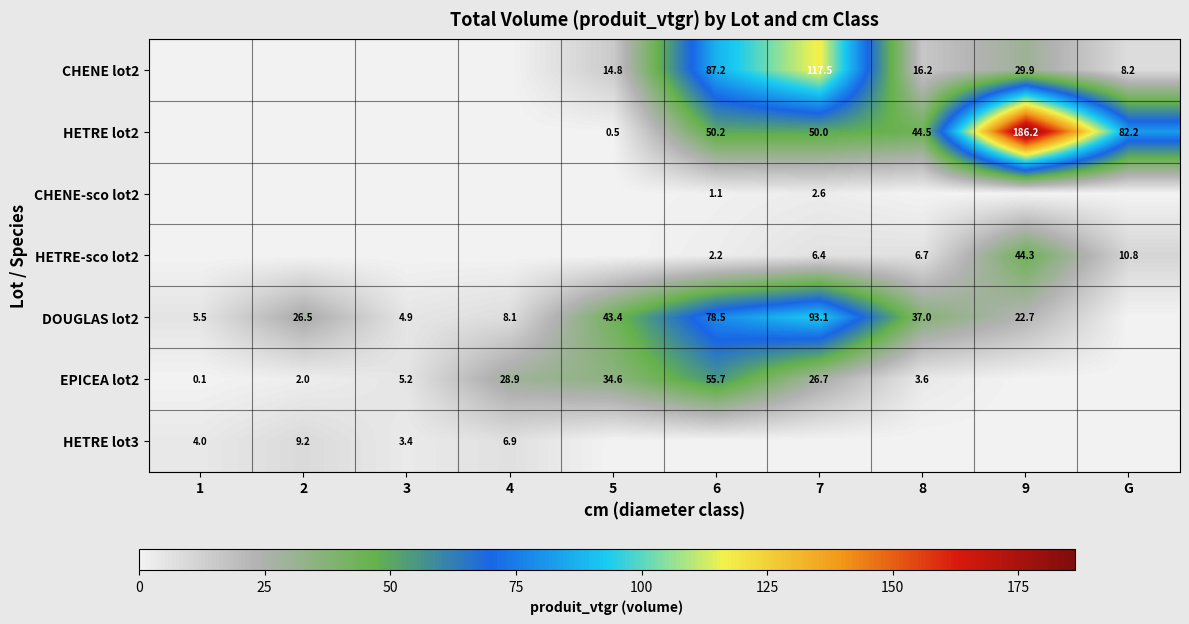

What is the difference between the DOUGLAS lot2 values at 8 and 7?

56.1